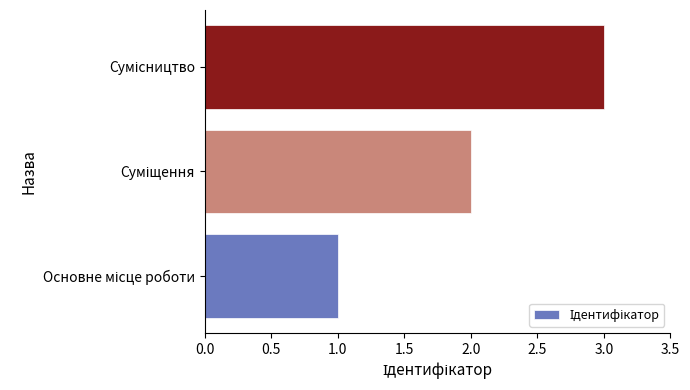

What is the minimum value shown in the chart?

1